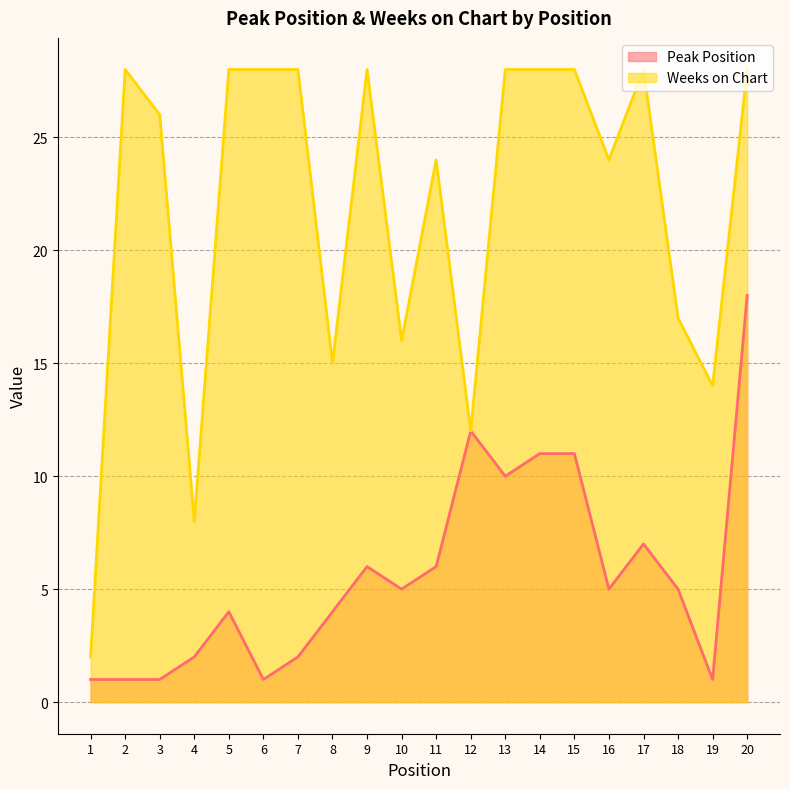

What is the sum of the Peak Position values at 8 and 9?

10